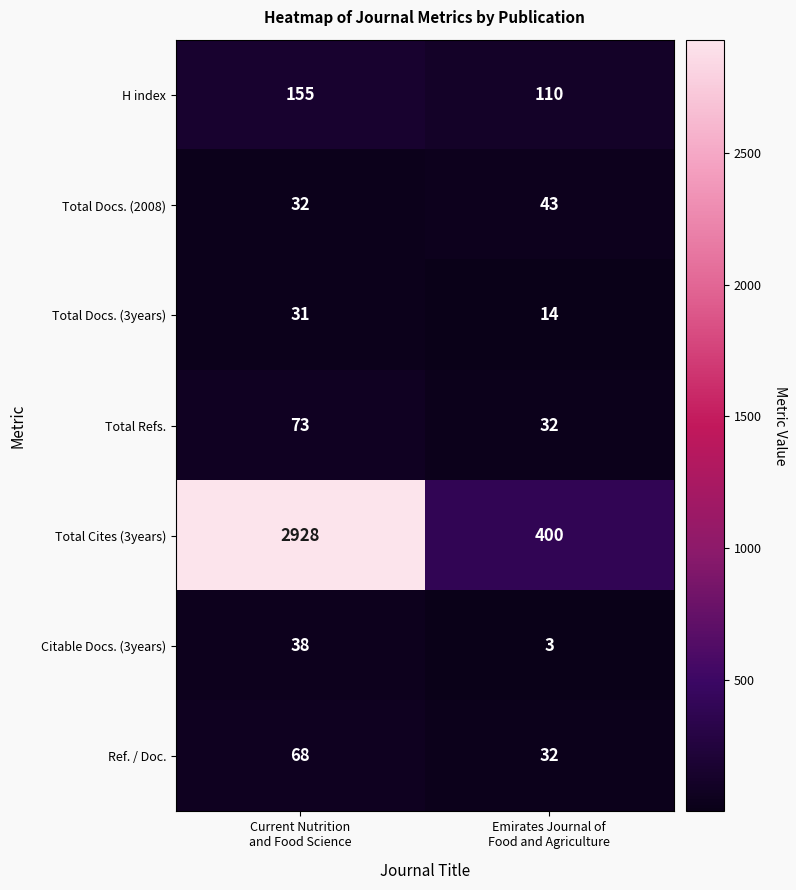

What is the highest value of the Citable Docs. (3years) series?

38